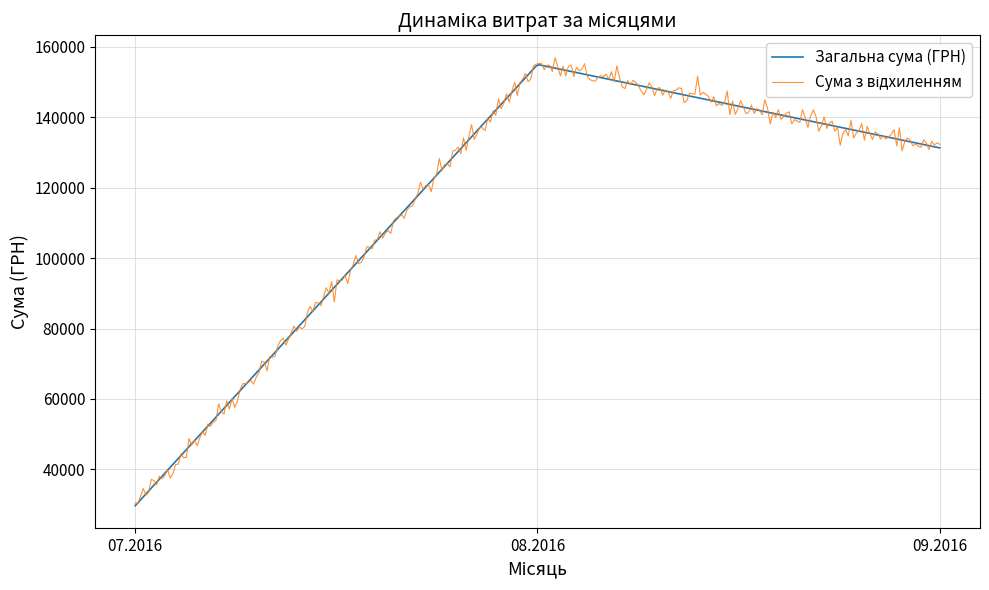

How many lines are shown in the chart?

2